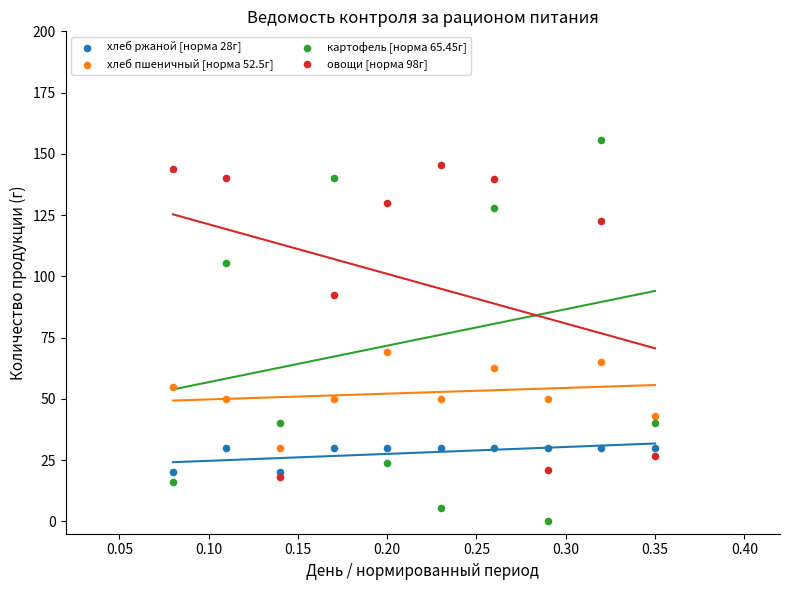

Which series contains the highest Y value?

картофель [норма 65.45г]